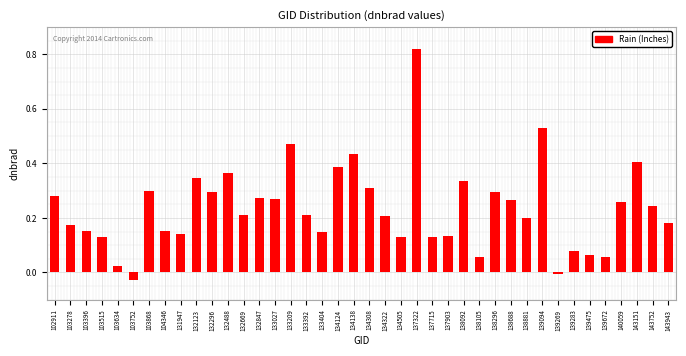

The value at 138296 is 0.4. True or false?

False